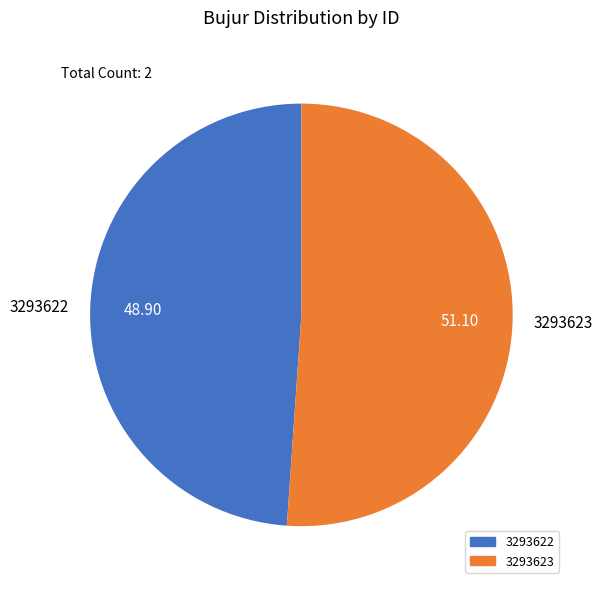

Approximately how many times larger is the value at 3293623 compared to 3293622?

1.0